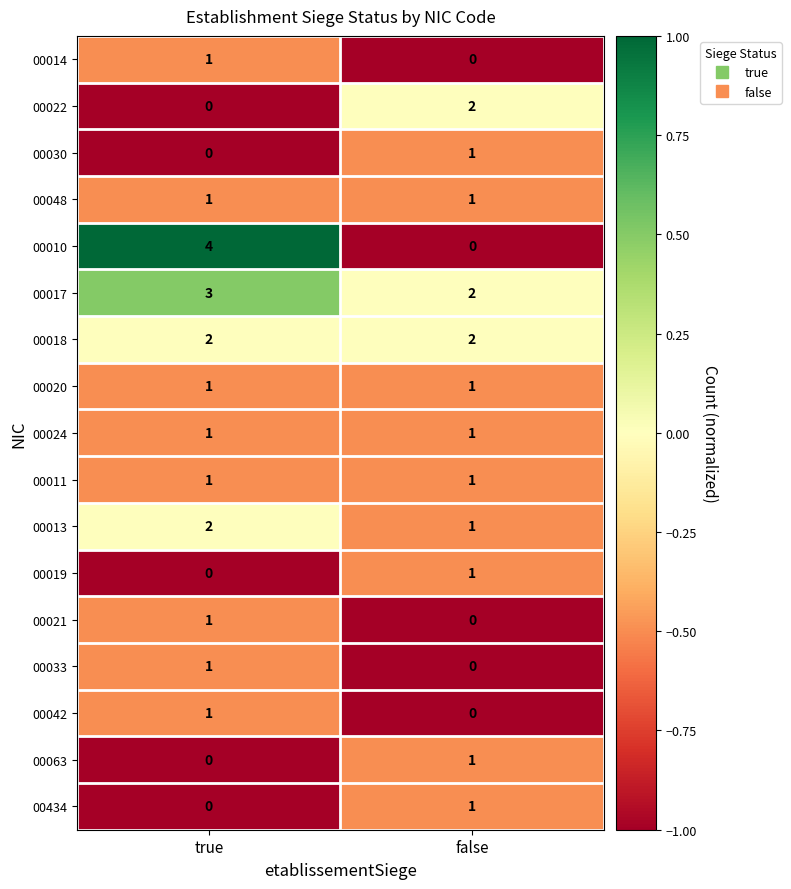

List the labels in order of 00013 value, largest first.

true, false